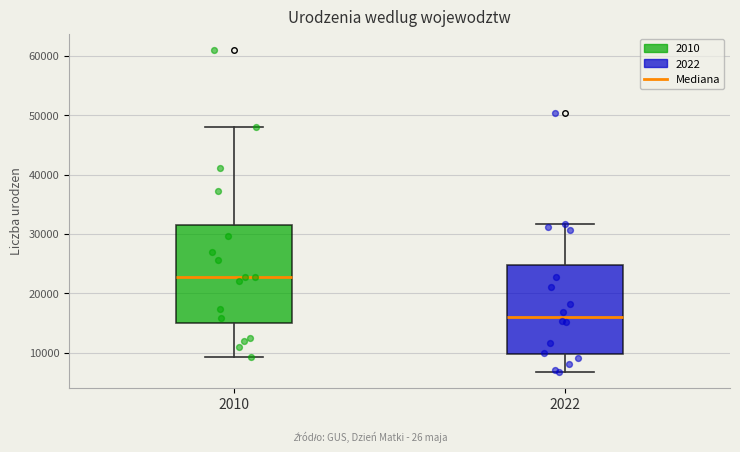

Which box is the tallest, from its lower edge to its upper edge?

2010